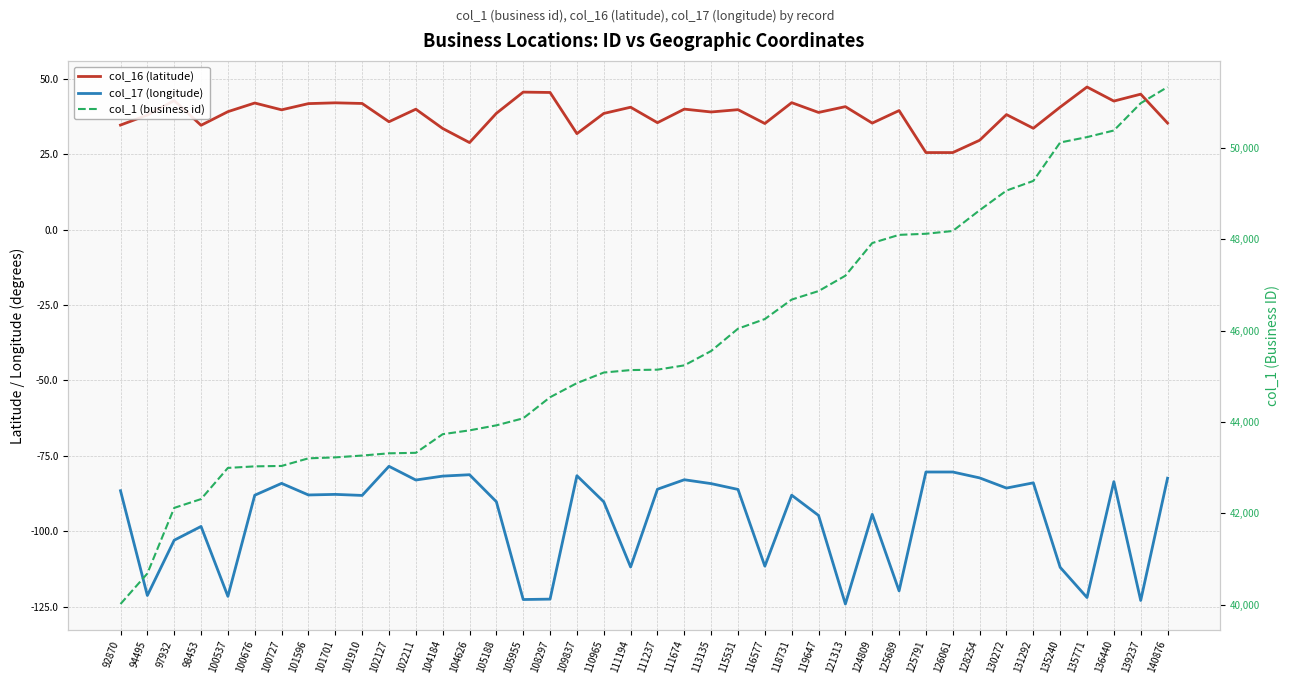

Reading left to right, what are all the values shown in this chart?

col_16 (latitude): 34.7	38.0	42.8	34.6	39.1	42.0	39.7	41.8	42.1	41.9	35.8	40.0	33.6	28.9	38.6	45.6	45.5	31.9	38.5	40.6	35.5	40.0	39.0	39.8	35.2	42.1	38.9	40.8	35.3	39.5	25.6	25.6	29.7	38.2	33.6	40.7	47.3	42.7	44.9	35.4
col_17 (longitude): -86.6	-121.3	-103.0	-98.4	-121.6	-88.1	-84.1	-88.0	-87.8	-88.1	-78.5	-83.0	-81.7	-81.3	-90.2	-122.7	-122.5	-81.6	-90.3	-111.9	-86.1	-82.9	-84.2	-86.2	-111.6	-88.1	-94.8	-124.2	-94.4	-119.8	-80.4	-80.4	-82.3	-85.7	-84.0	-112.0	-122.0	-83.6	-123.0	-82.4
col_1 (business id): 40011.0	40679.0	42117.0	42310.0	42993.0	43027.0	43036.0	43203.0	43224.0	43264.0	43313.0	43324.0	43732.0	43816.0	43926.0	44080.0	44542.0	44851.0	45083.0	45137.0	45146.0	45240.0	45555.0	46044.0	46255.0	46682.0	46868.0	47205.0	47921.0	48100.0	48124.0	48185.0	48640.0	49070.0	49282.0	50124.0	50242.0	50387.0	50985.0	51340.0